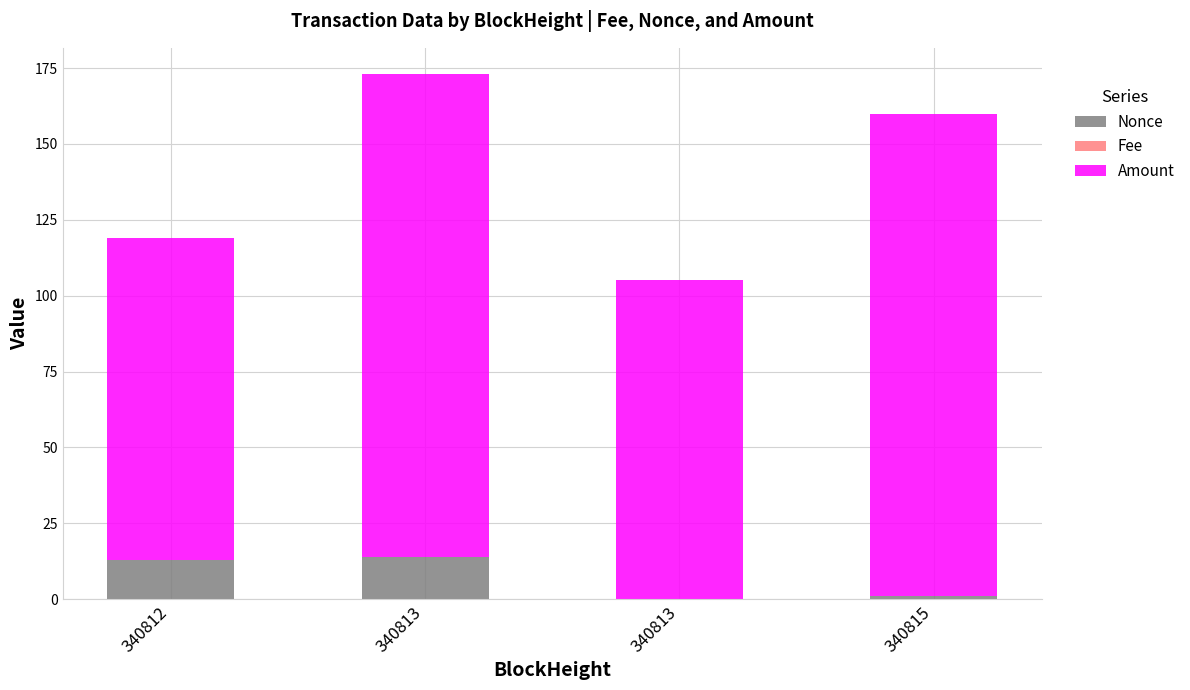

Does the chart contain stacked bars?

Yes